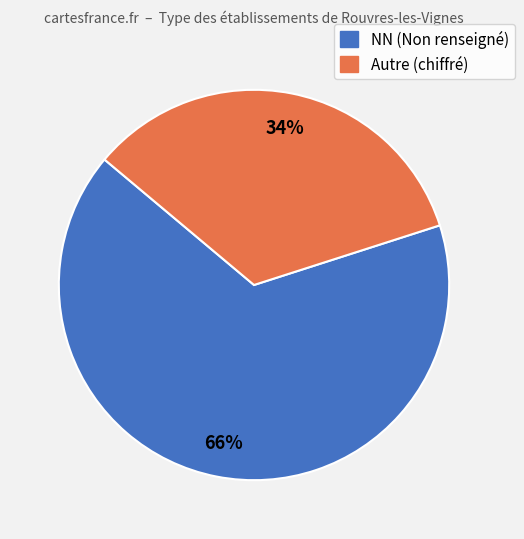

Rank the categories by value from highest to lowest.

NN (Non renseigné), Autre (chiffré)